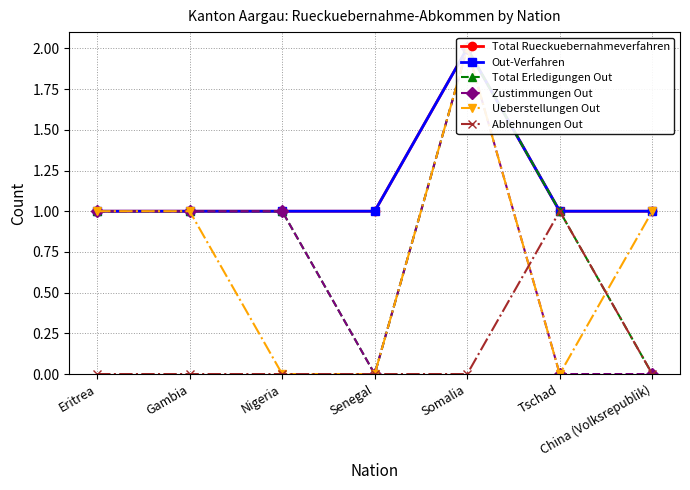

Reading left to right, list all the values displayed in this chart.

Total Rueckuebernahmeverfahren: Eritrea=1	Gambia=1	Nigeria=1	Senegal=1	Somalia=2	Tschad=1	China (Volksrepublik)=1
Out-Verfahren: Eritrea=1	Gambia=1	Nigeria=1	Senegal=1	Somalia=2	Tschad=1	China (Volksrepublik)=1
Total Erledigungen Out: Eritrea=1	Gambia=1	Nigeria=1	Senegal=0	Somalia=2	Tschad=1	China (Volksrepublik)=0
Zustimmungen Out: Eritrea=1	Gambia=1	Nigeria=1	Senegal=0	Somalia=2	Tschad=0	China (Volksrepublik)=0
Ueberstellungen Out: Eritrea=1	Gambia=1	Nigeria=0	Senegal=0	Somalia=2	Tschad=0	China (Volksrepublik)=1
Ablehnungen Out: Eritrea=0	Gambia=0	Nigeria=0	Senegal=0	Somalia=0	Tschad=1	China (Volksrepublik)=0